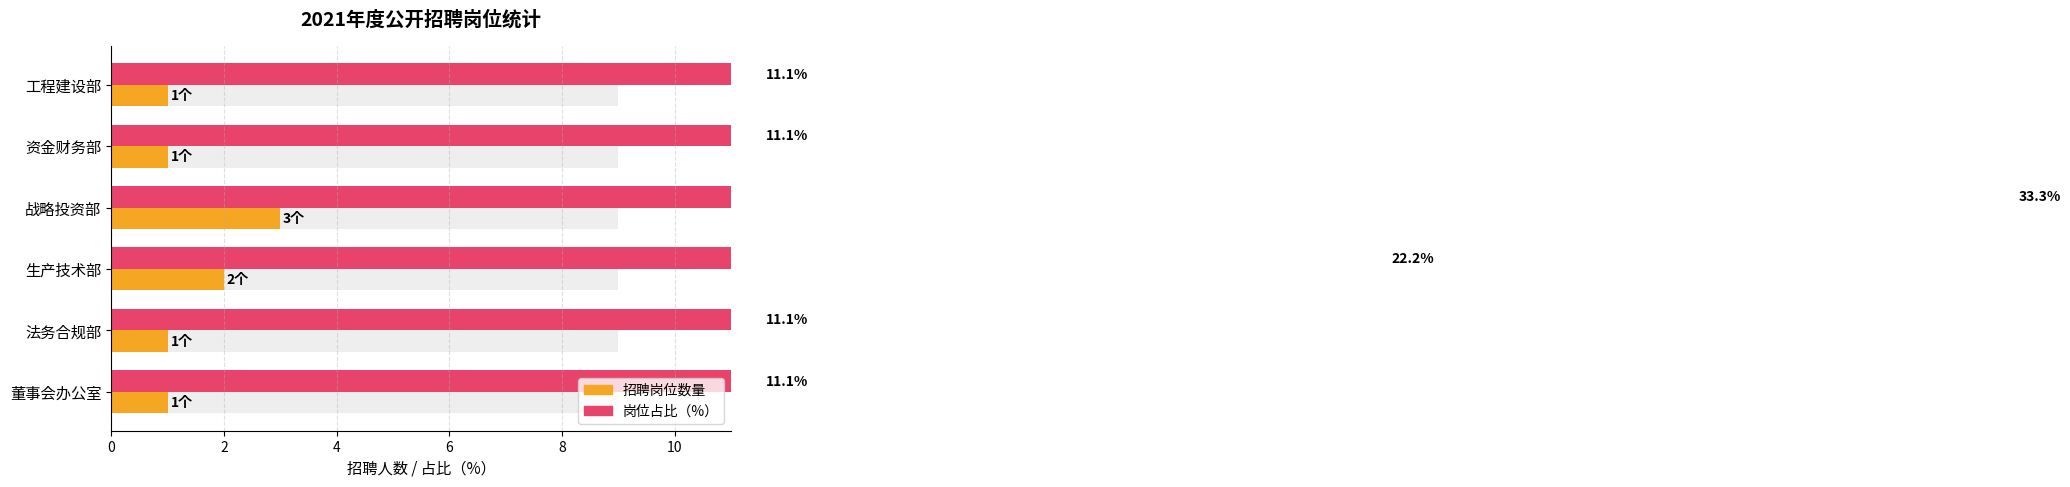

What is the smallest value displayed?

1.0